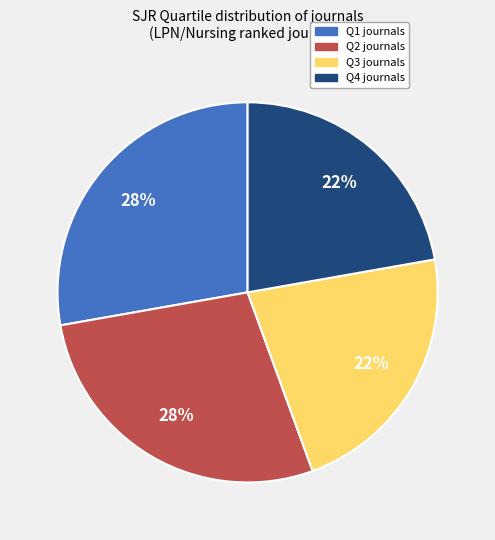

To the nearest percent, what is the combined percentage of Q1 and Q2?

56%